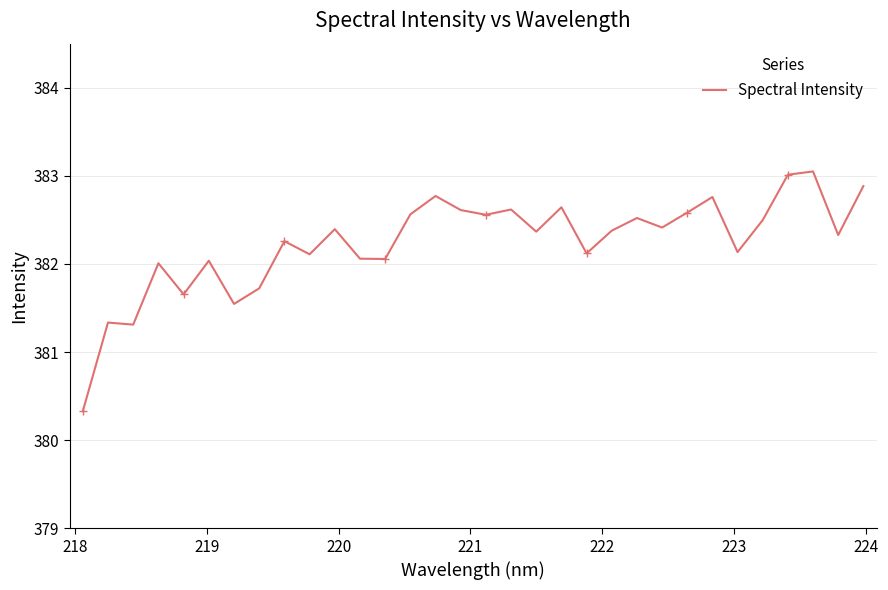

What is the maximum value for Spectral Intensity?

383.1